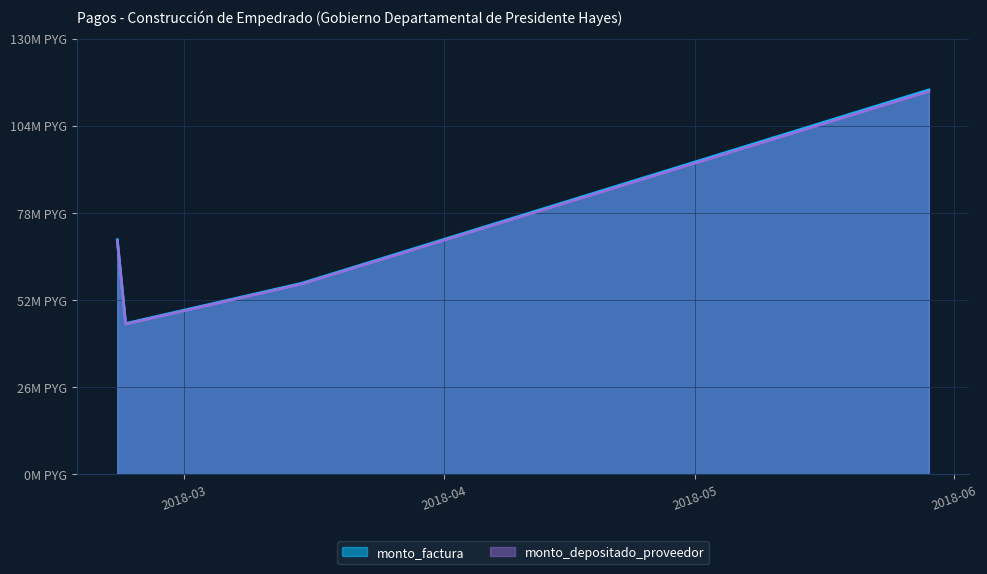

At how many categories does at least one series exceed 47761585?

3